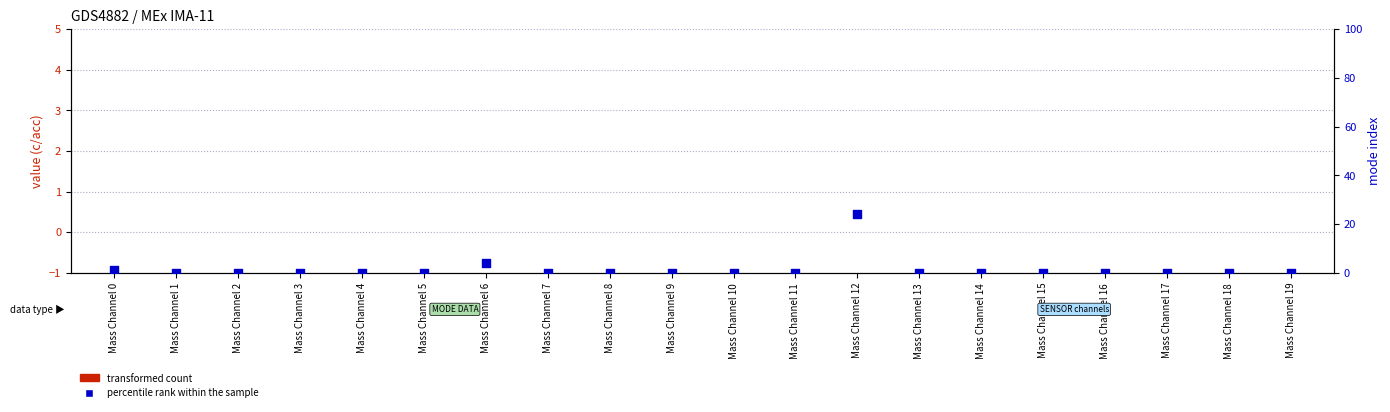

Which series reaches the minimum Y coordinate?

transformed count